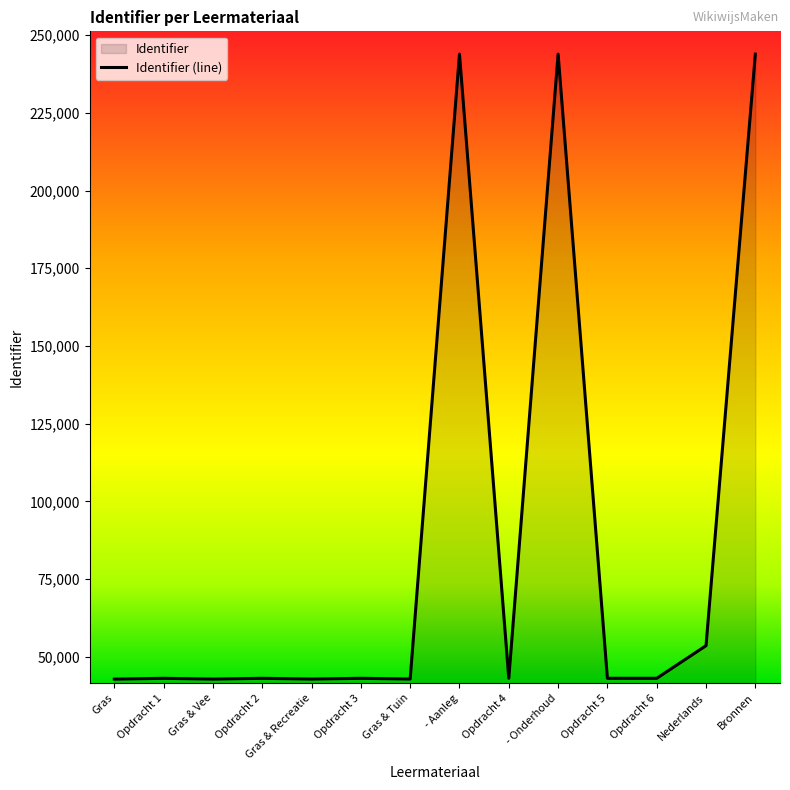

How many distinct data groups are displayed?

1